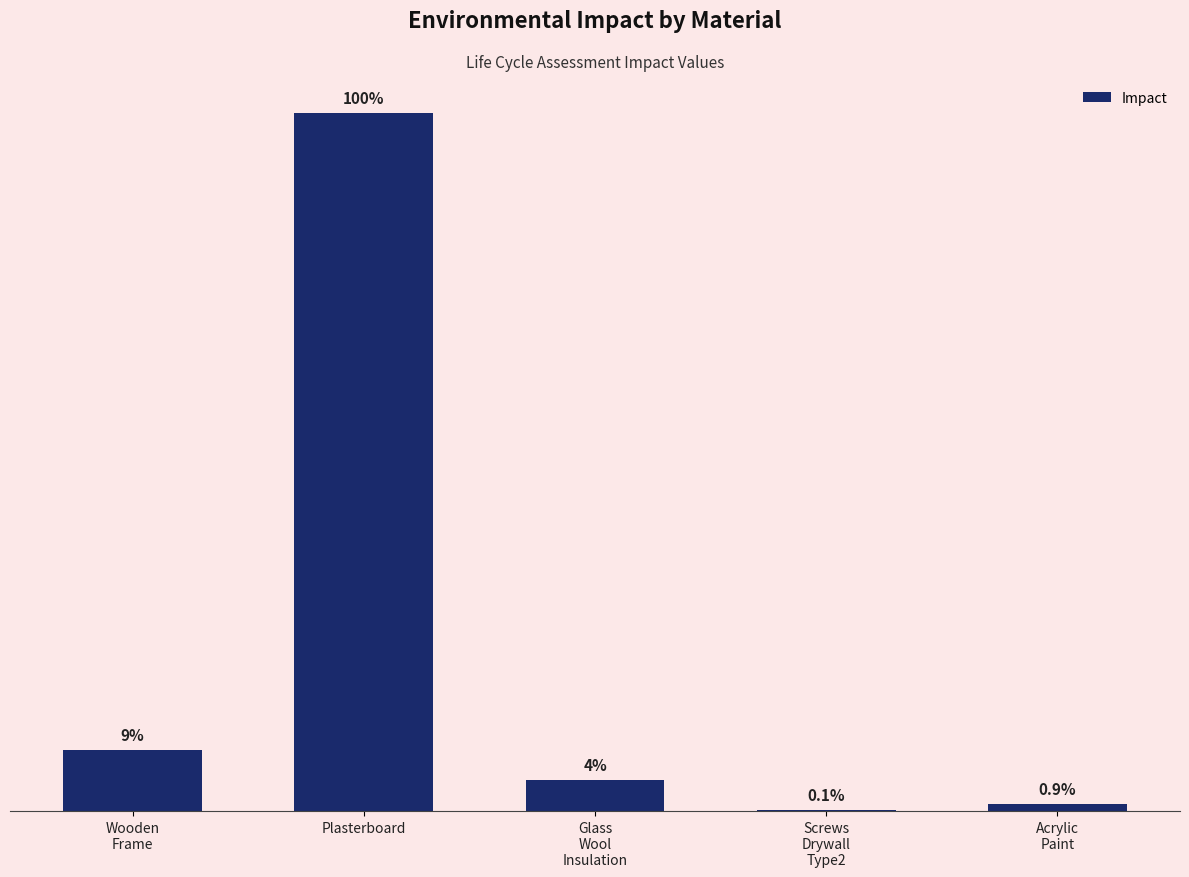

Which category has the highest value across all series?

Plasterboard